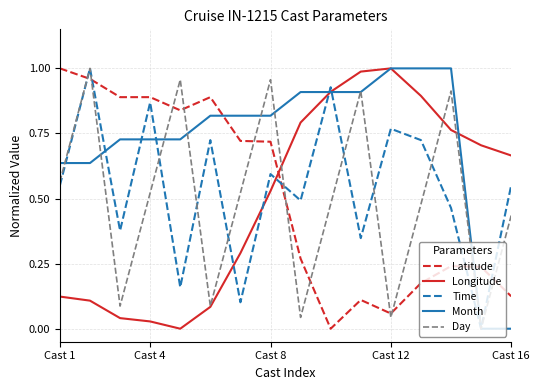

Which series has the largest total across all categories?

Month